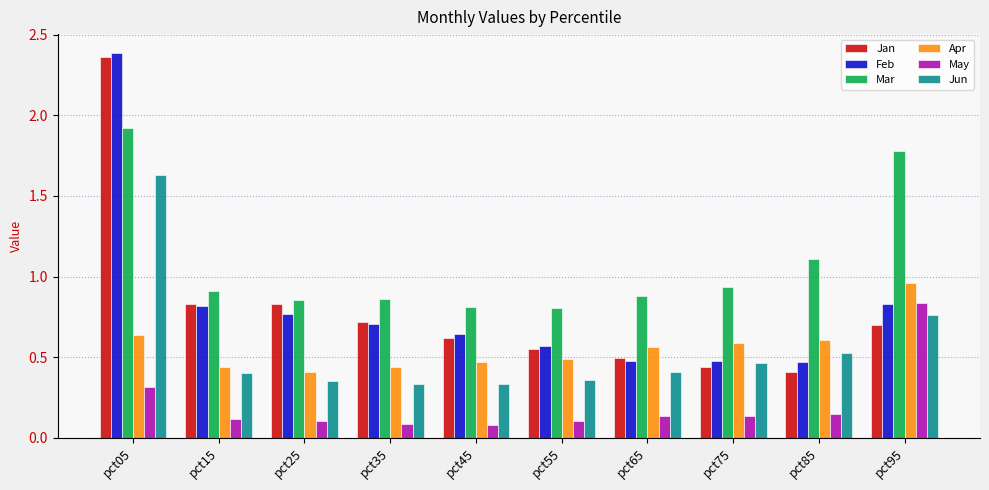

What is the difference between the Jan values at pct95 and pct55?

0.2